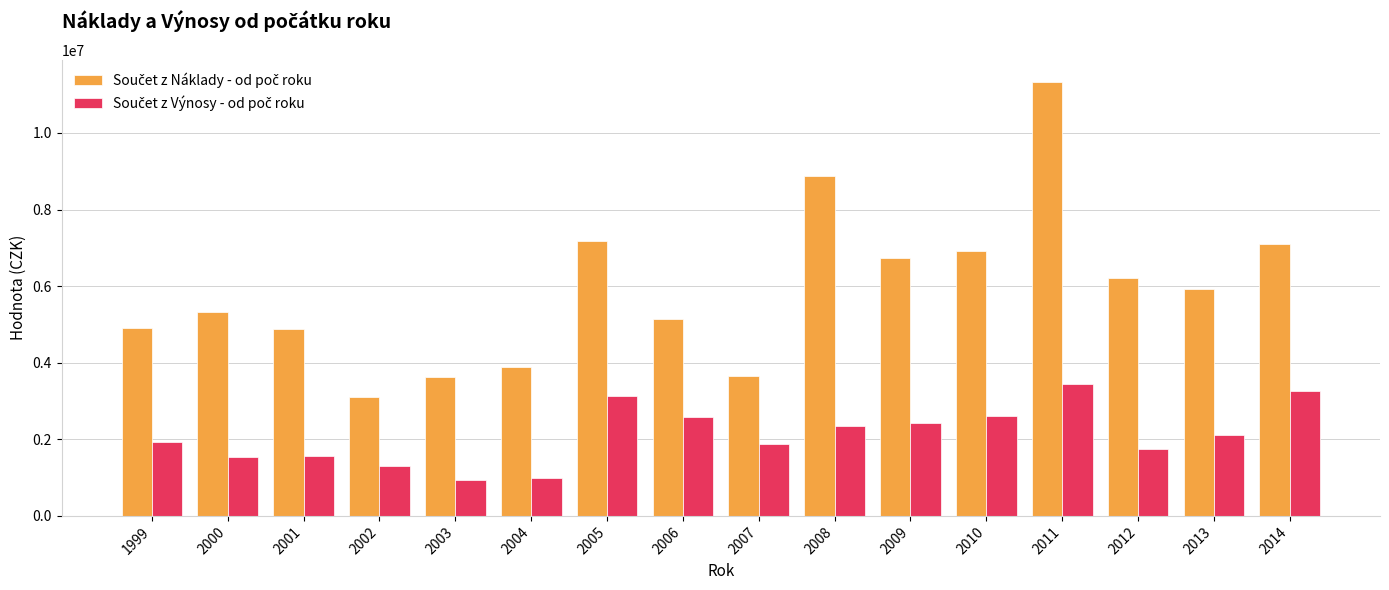

What is the minimum value shown in the chart?

931678.0